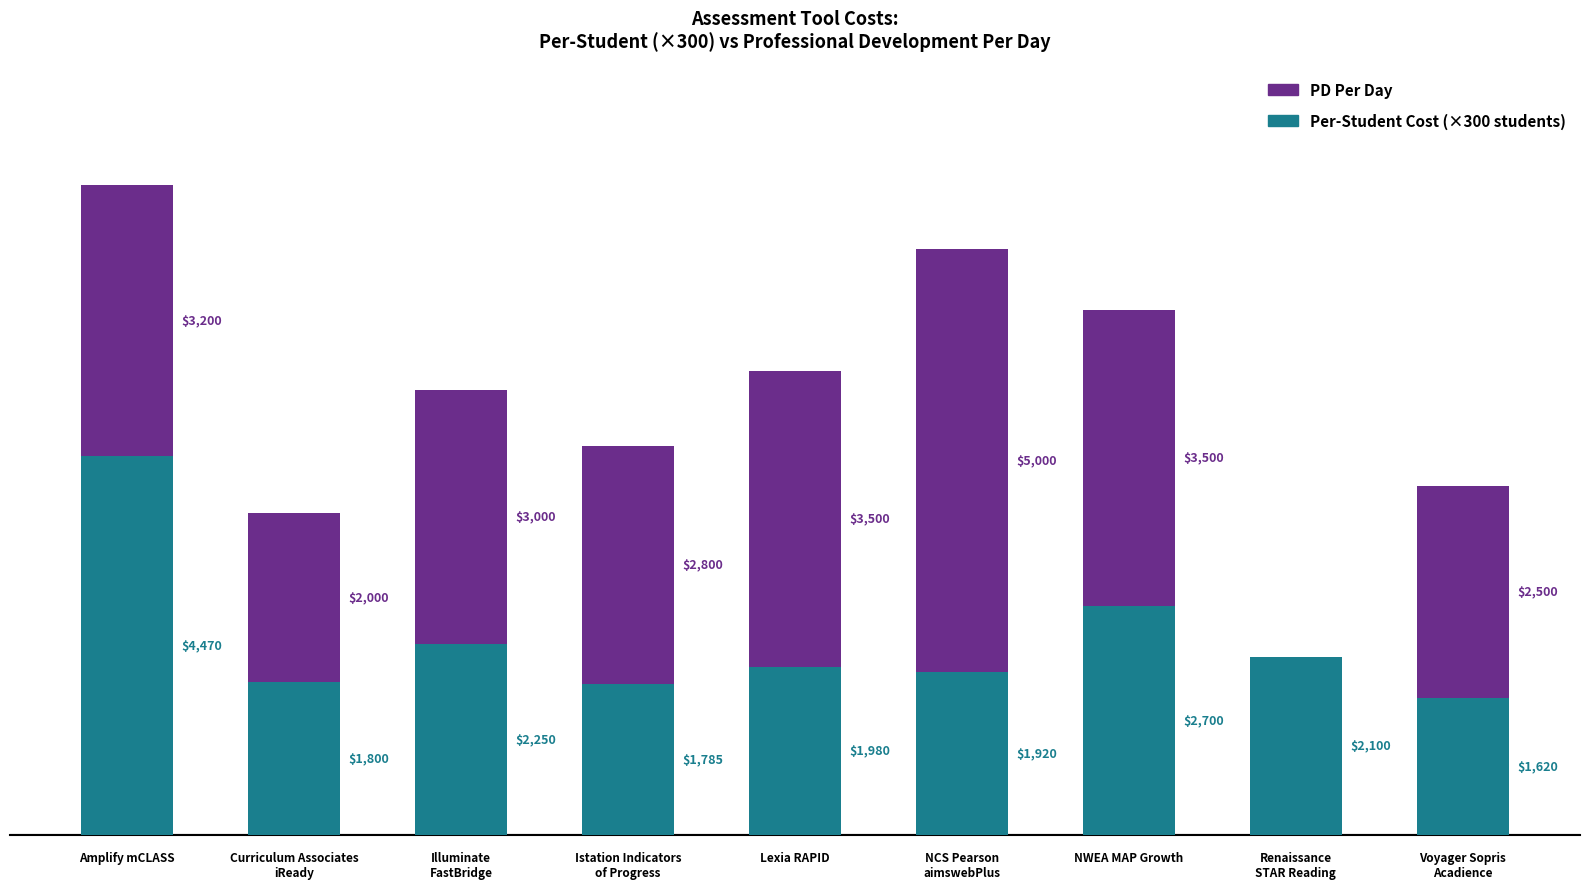

At which category is the sum across all series the highest?

Amplify mCLASS